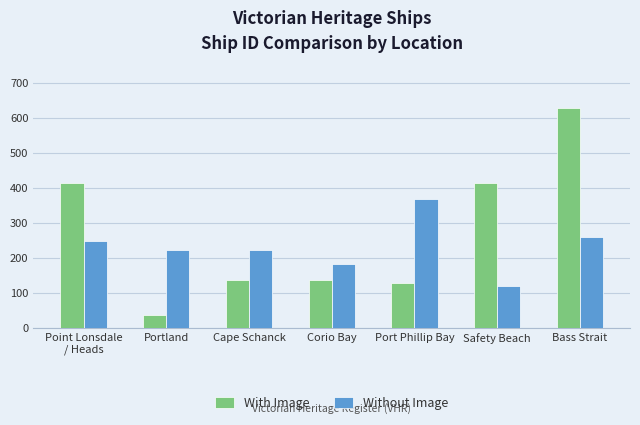

Which series changed the most between Cape Schanck and Bass Strait?

With Image